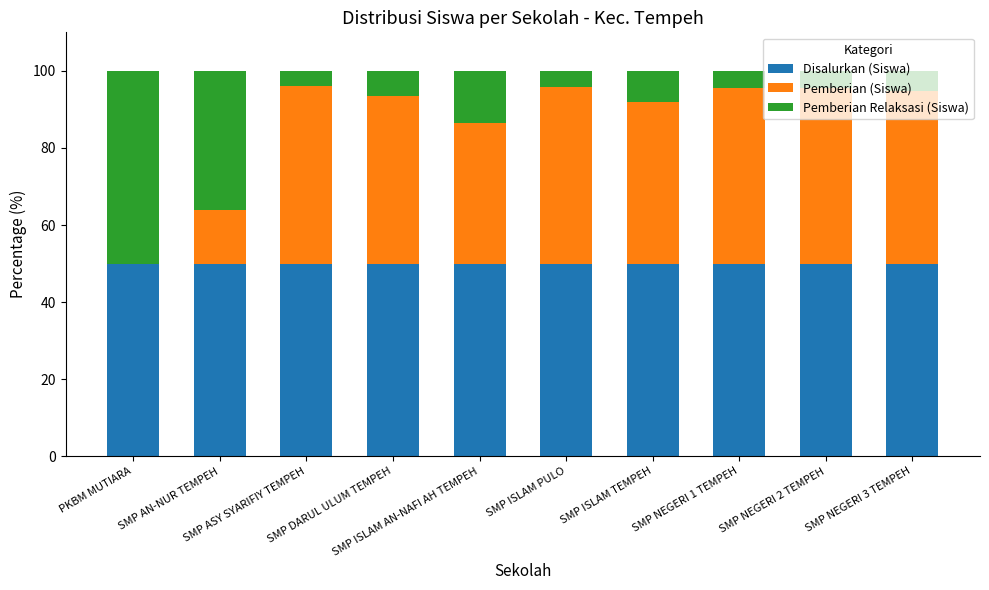

Is it true that Disalurkan (Siswa) equals 89.3 at SMP DARUL ULUM TEMPEH?

False